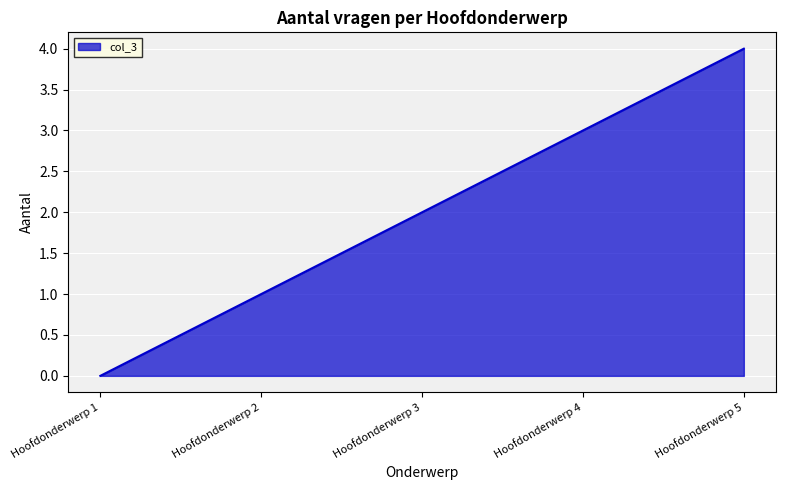

True or false: there are more than 1 points higher than both neighbors.

False